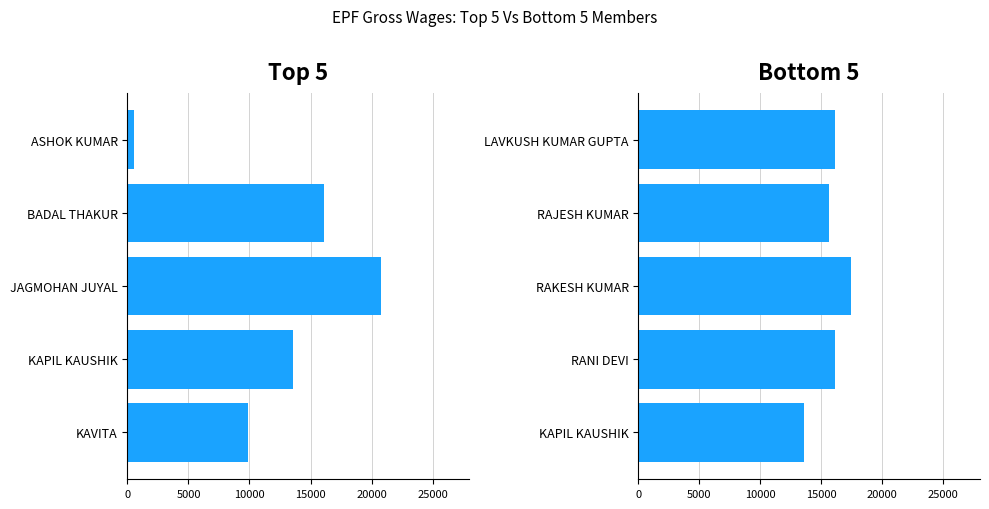

What is the value of the 3rd bar from the left?

17400